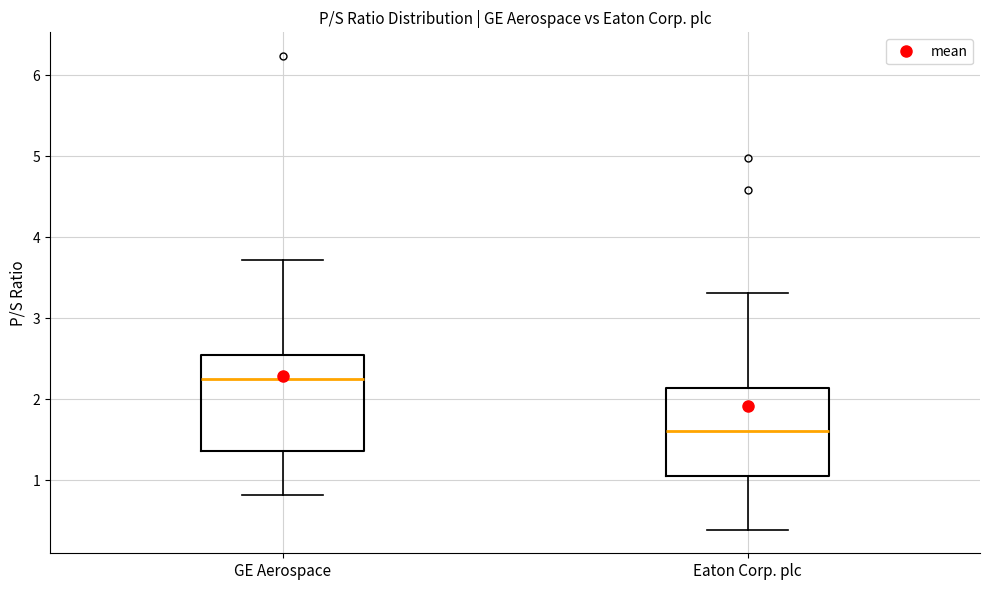

Where is the lower edge of the box for Eaton Corp. plc on the y-axis? The values are not printed on the chart, so give them approximately, as read against the axis.

1.1